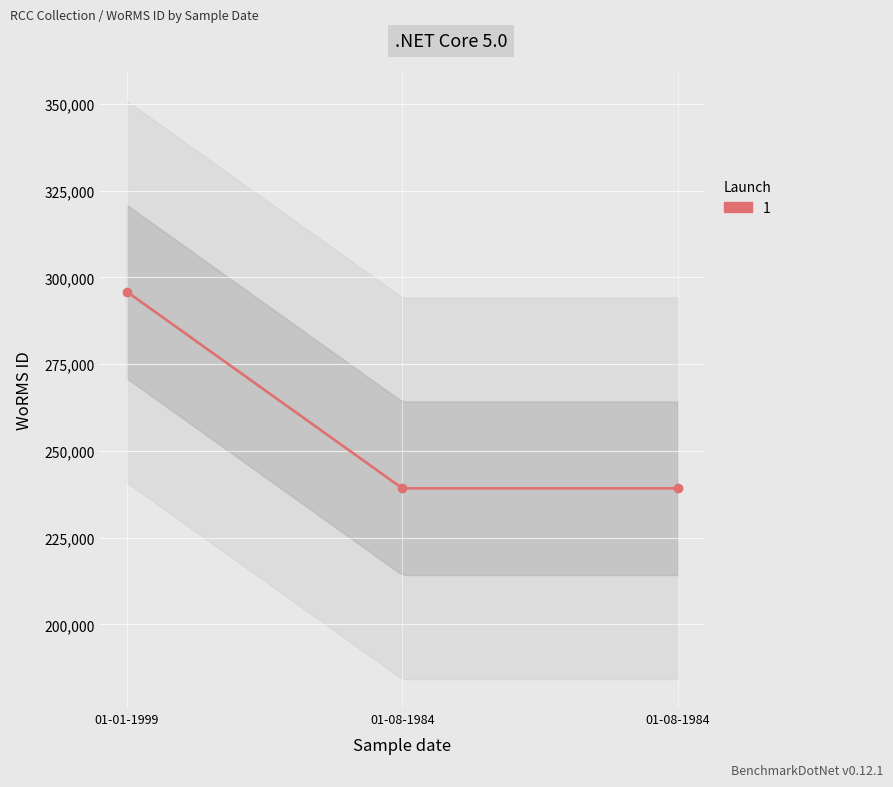

Where is the data nearest to the value 267532?

01-08-1984